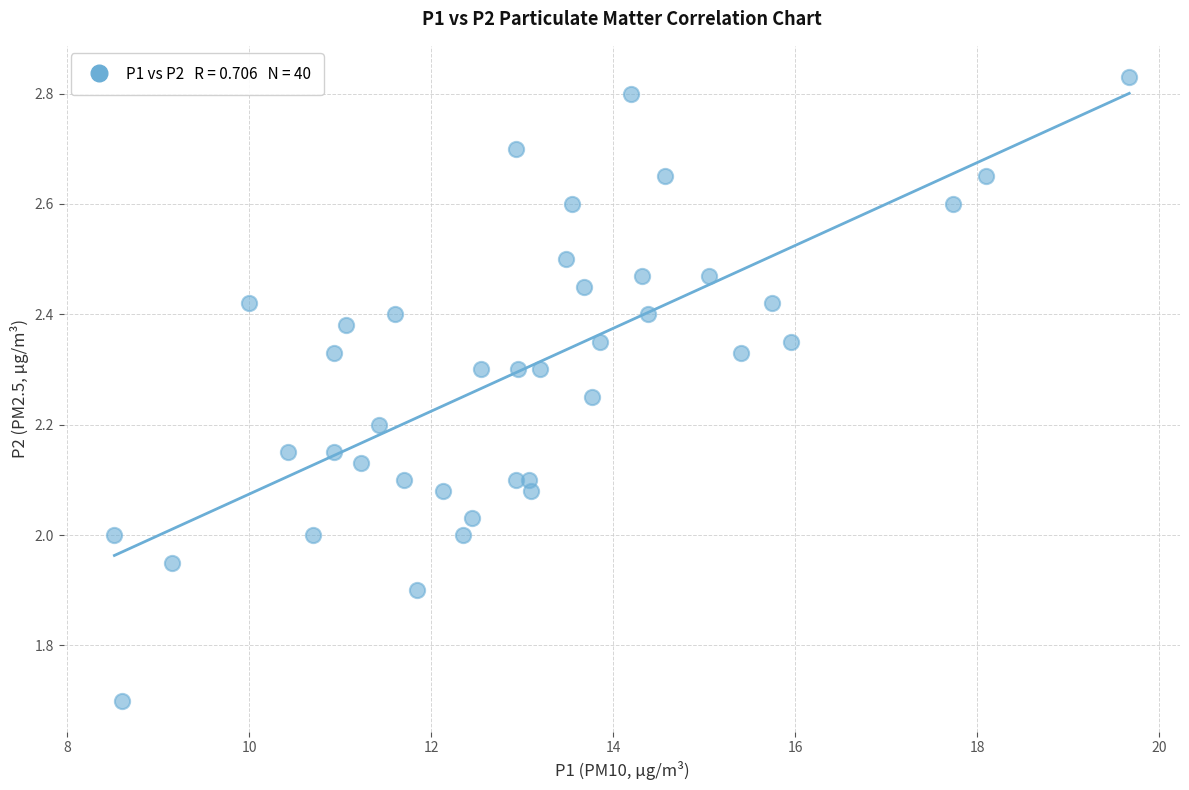

What is the range of X values (max minus min)?

11.2